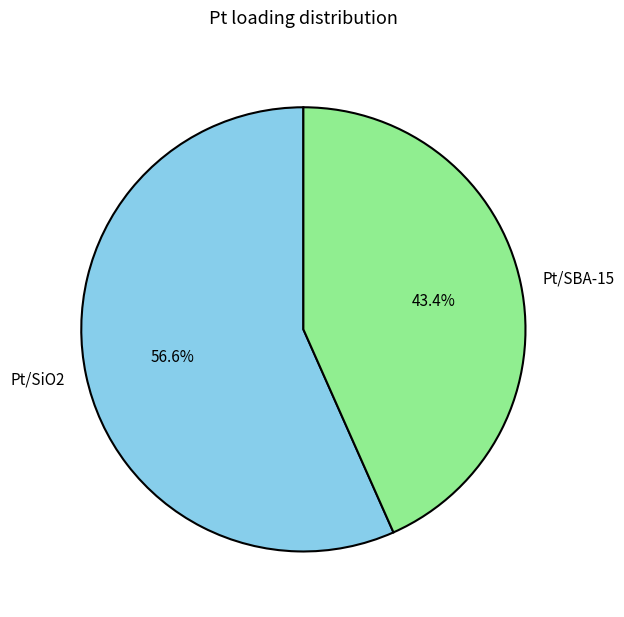

How much of the chart is everything except Pt/SiO2?

43.4%